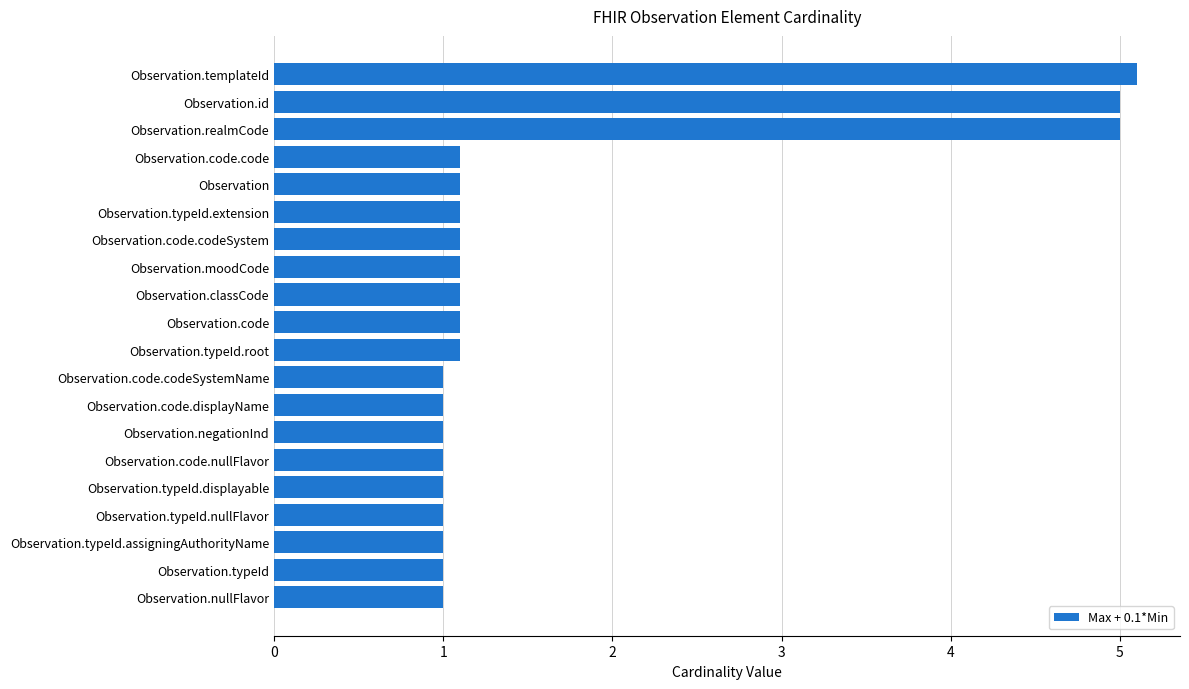

Between Observation.id and Observation.code.code, which is larger?

Observation.id